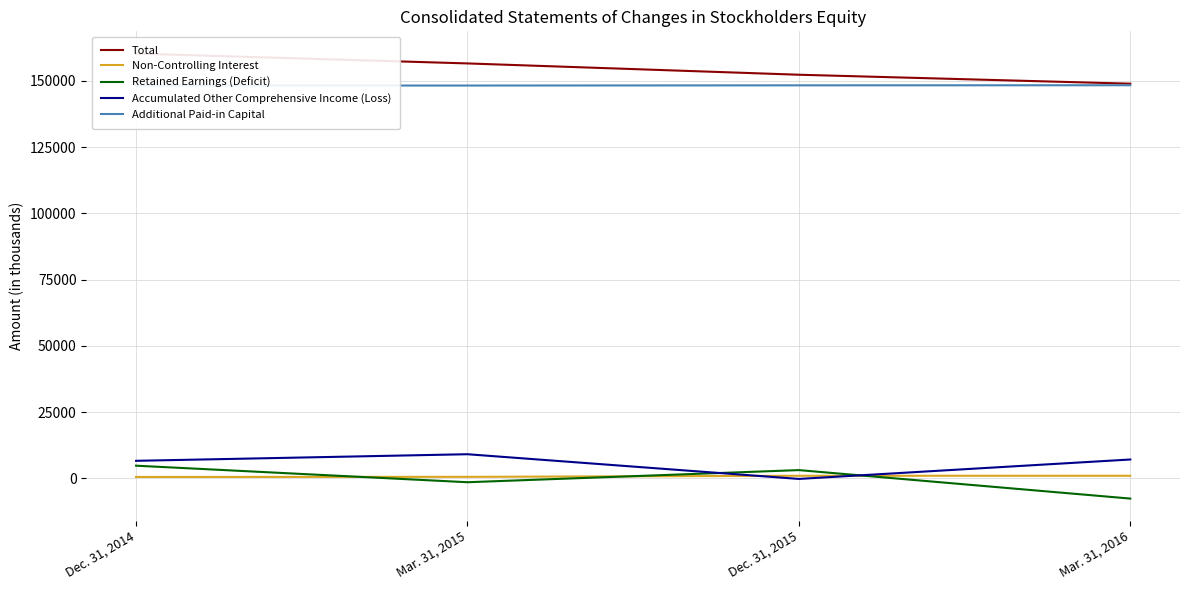

What is the total value across all series at Mar. 31, 2016?

297839